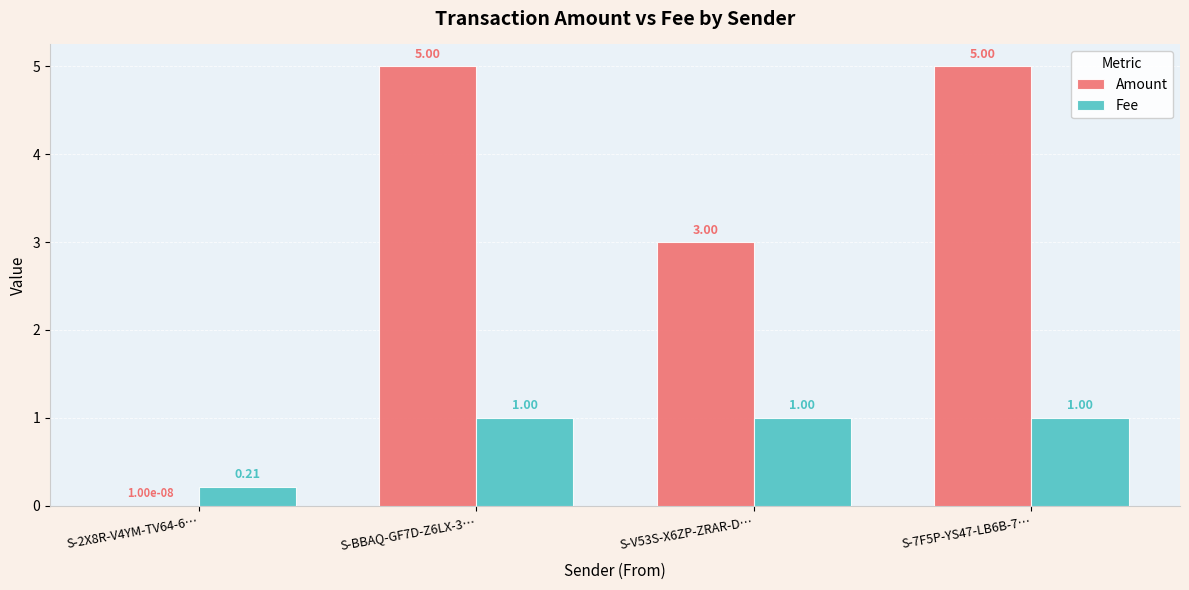

Which series has the largest total across all categories?

Amount